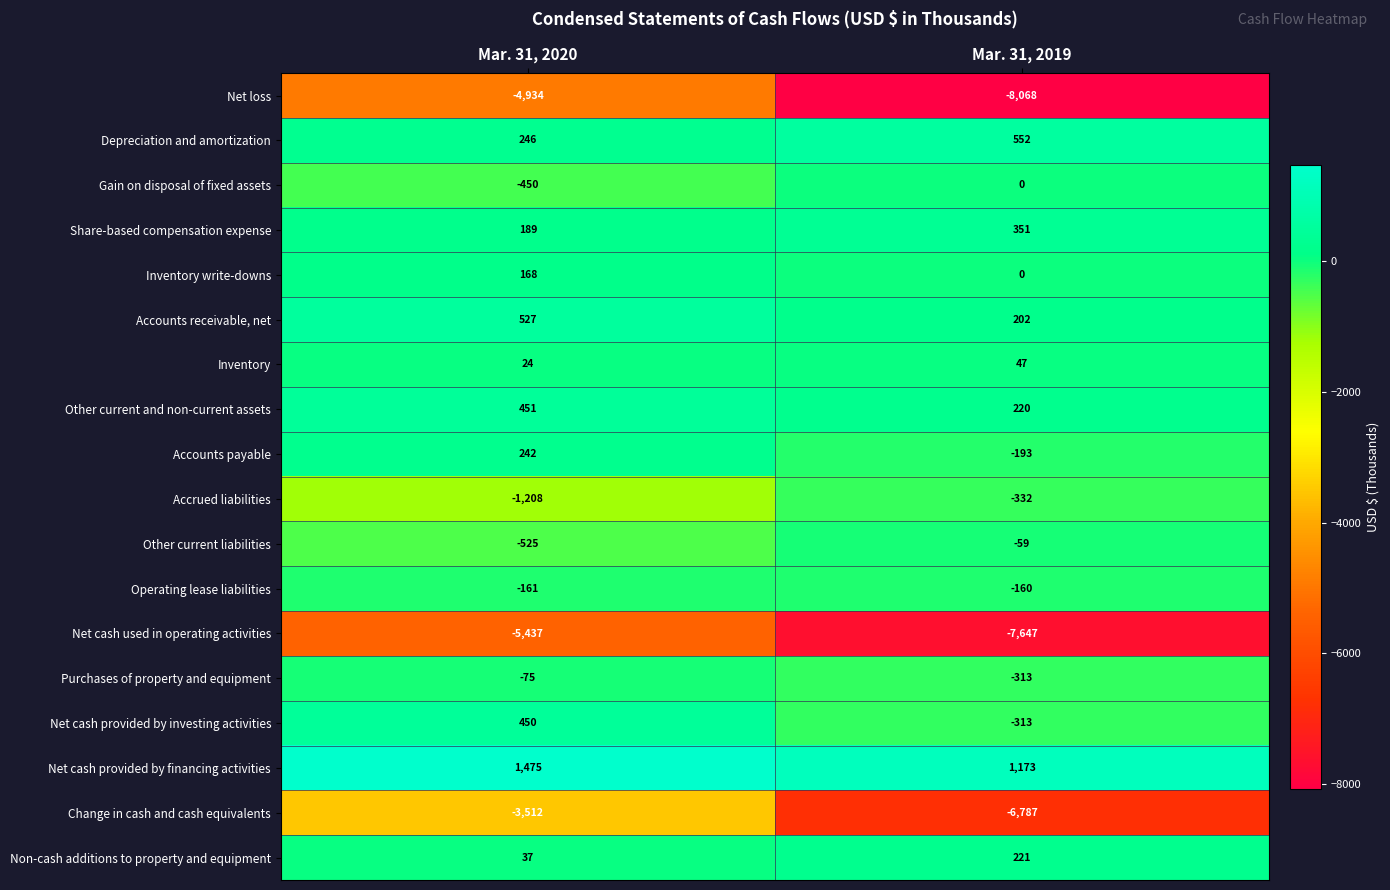

What is the total value across all series at Mar. 31, 2020?

-12493